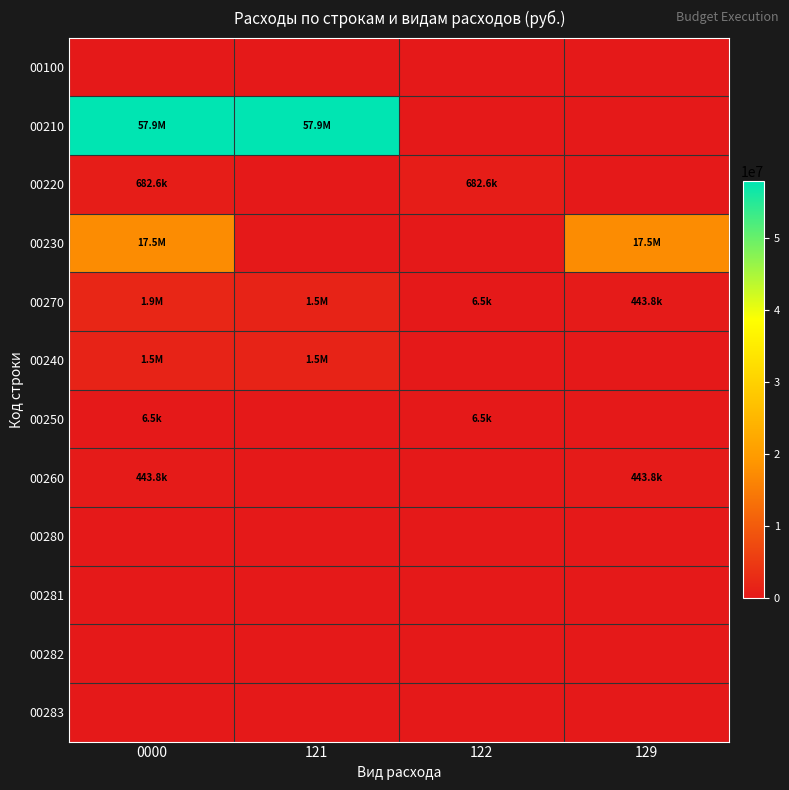

What is the total value across all series at 0000?

79871066.6